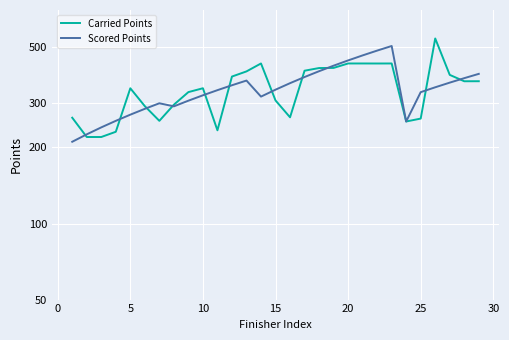

Rank the series by their maximum value, from highest to lowest.

Carried Points, Scored Points